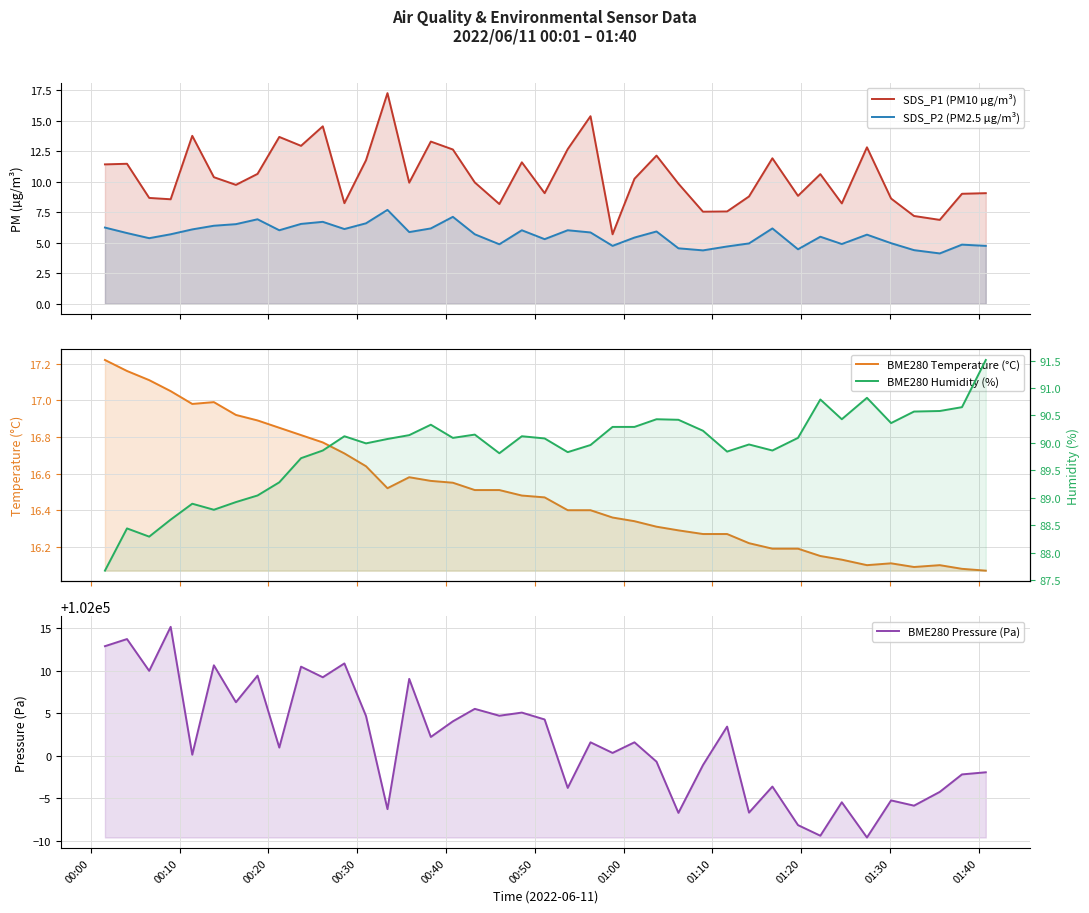

What is the difference between the second highest and second lowest values in the SDS_P2 (PM2.5 µg/m³) series?

2.8